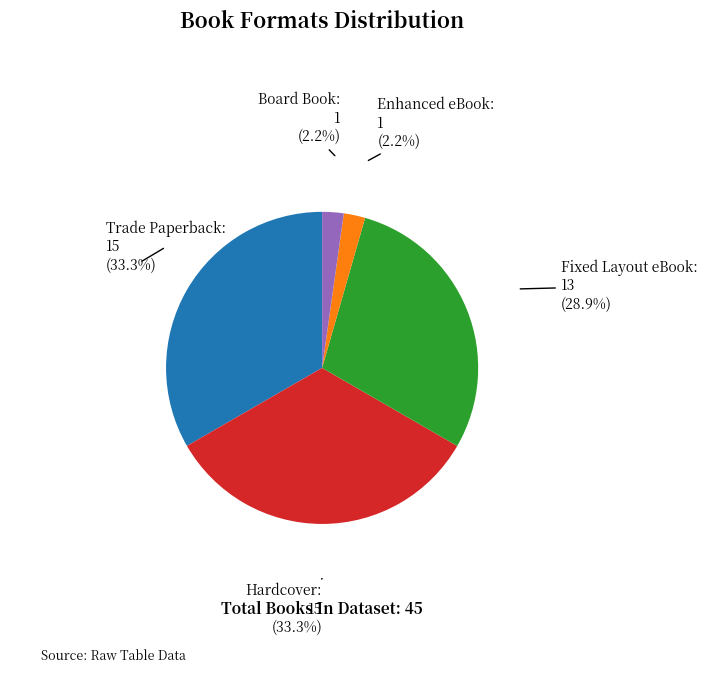

Does Enhanced eBook account for over 50% of the chart?

No